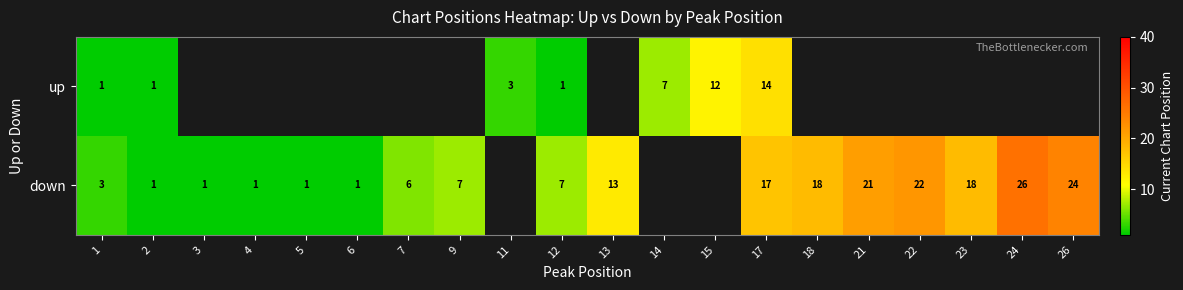

Is it true that down equals 12 at 22?

False